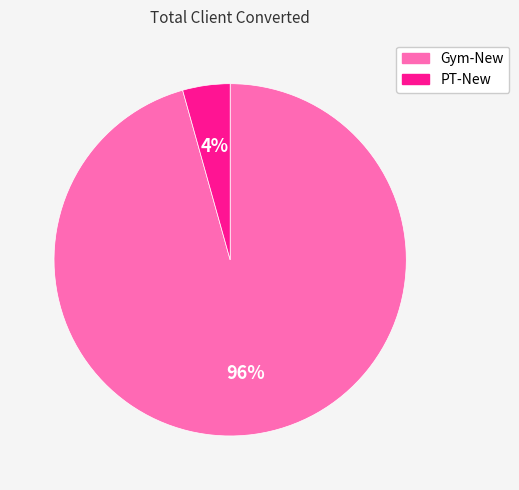

The Gym-New slice represents 85% of the pie. True or false?

False